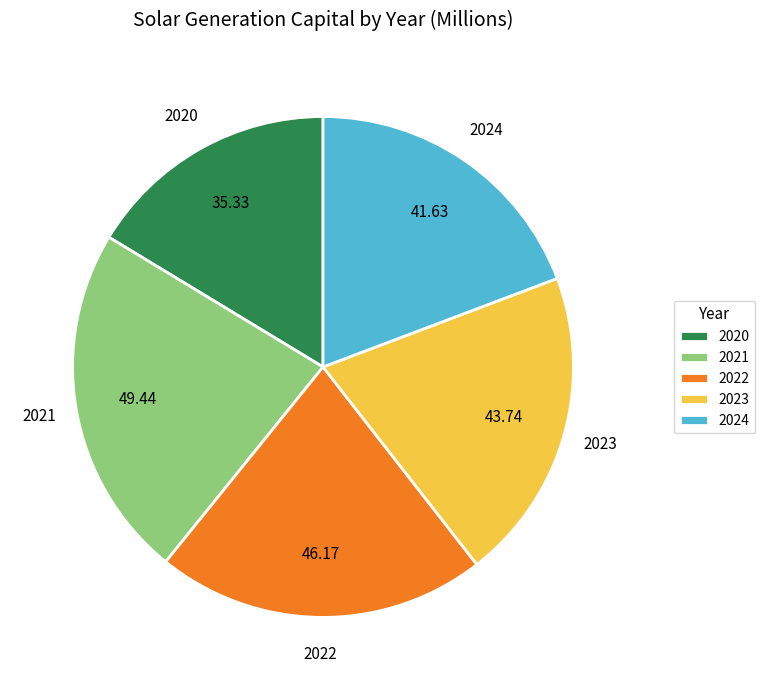

Is the sum of 2023 and 2021 greater than half?

No